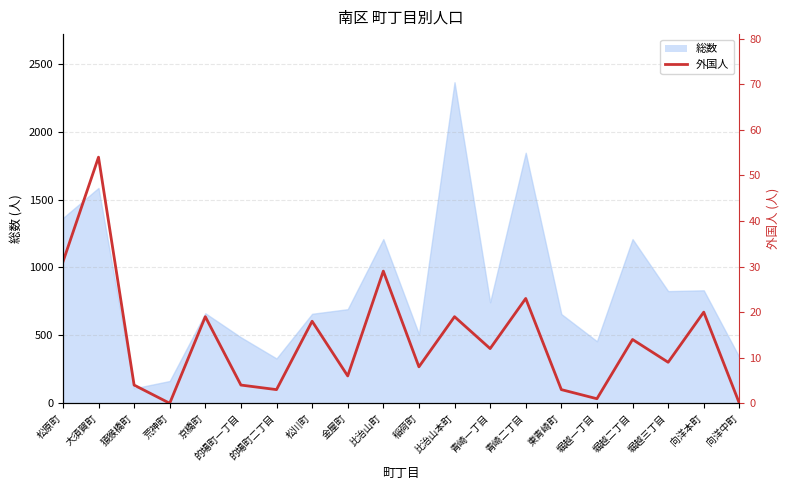

How many positive values are there?

18